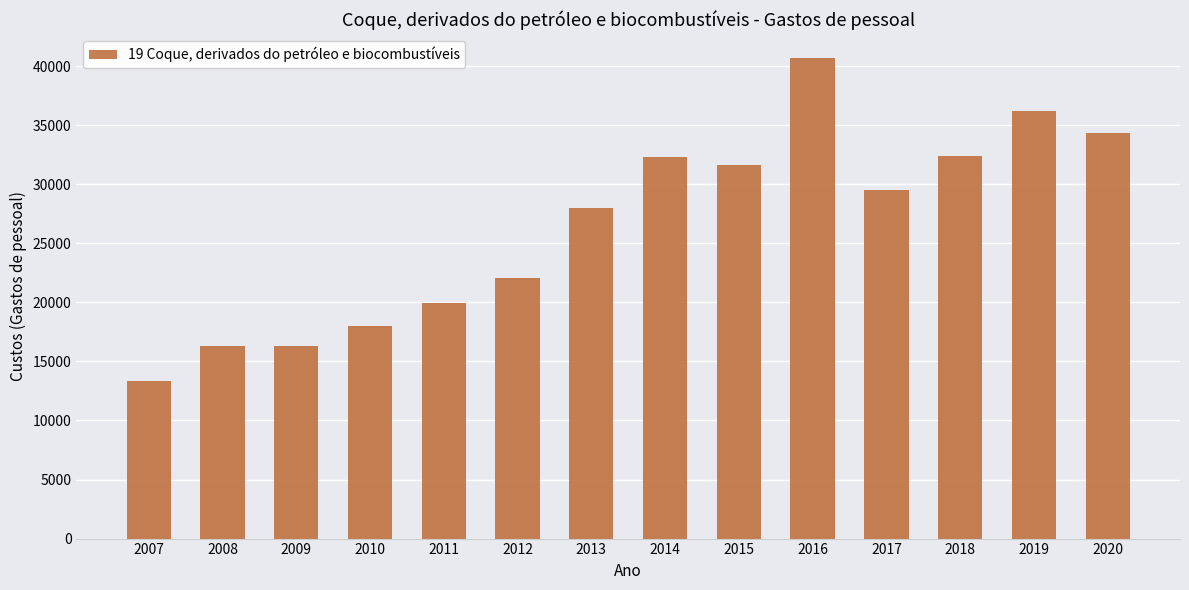

What is the ratio of the value at 2013 to the value at 2017?

0.9